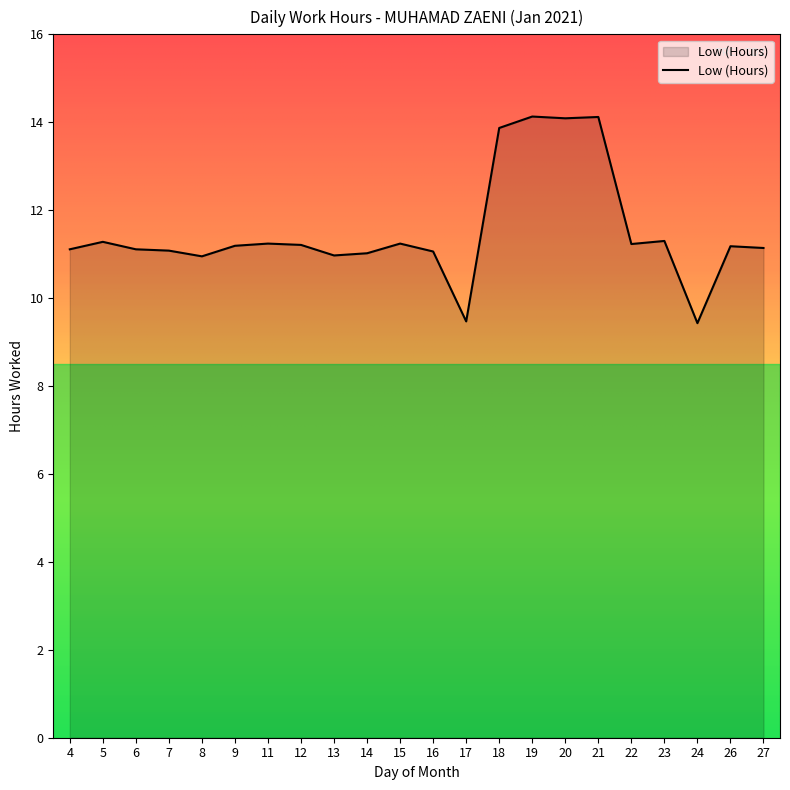

The chart shows a value of 11.3 at 23. True or false?

True